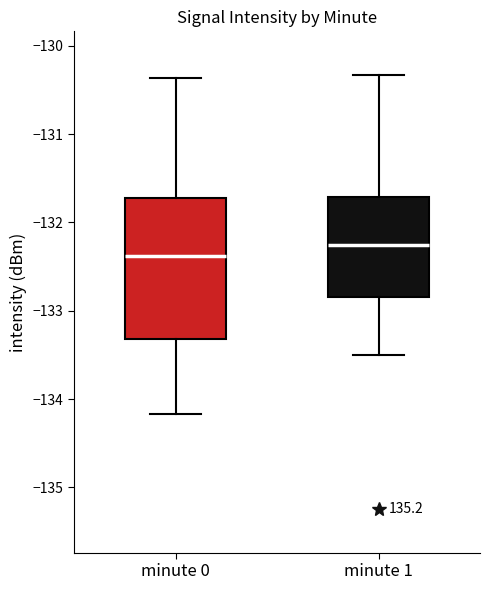

Reading left to right, read every box against the y-axis: the position of its median line, the range the box covers, and the ends of its whiskers. The values are not printed on the chart, so give them approximately, as read against the axis.

minute 0: median -132.4, box -133.3 to -131.7, whiskers -134.2 to -130.4
minute 1: median -132.3, box -132.8 to -131.7, whiskers -133.5 to -130.3